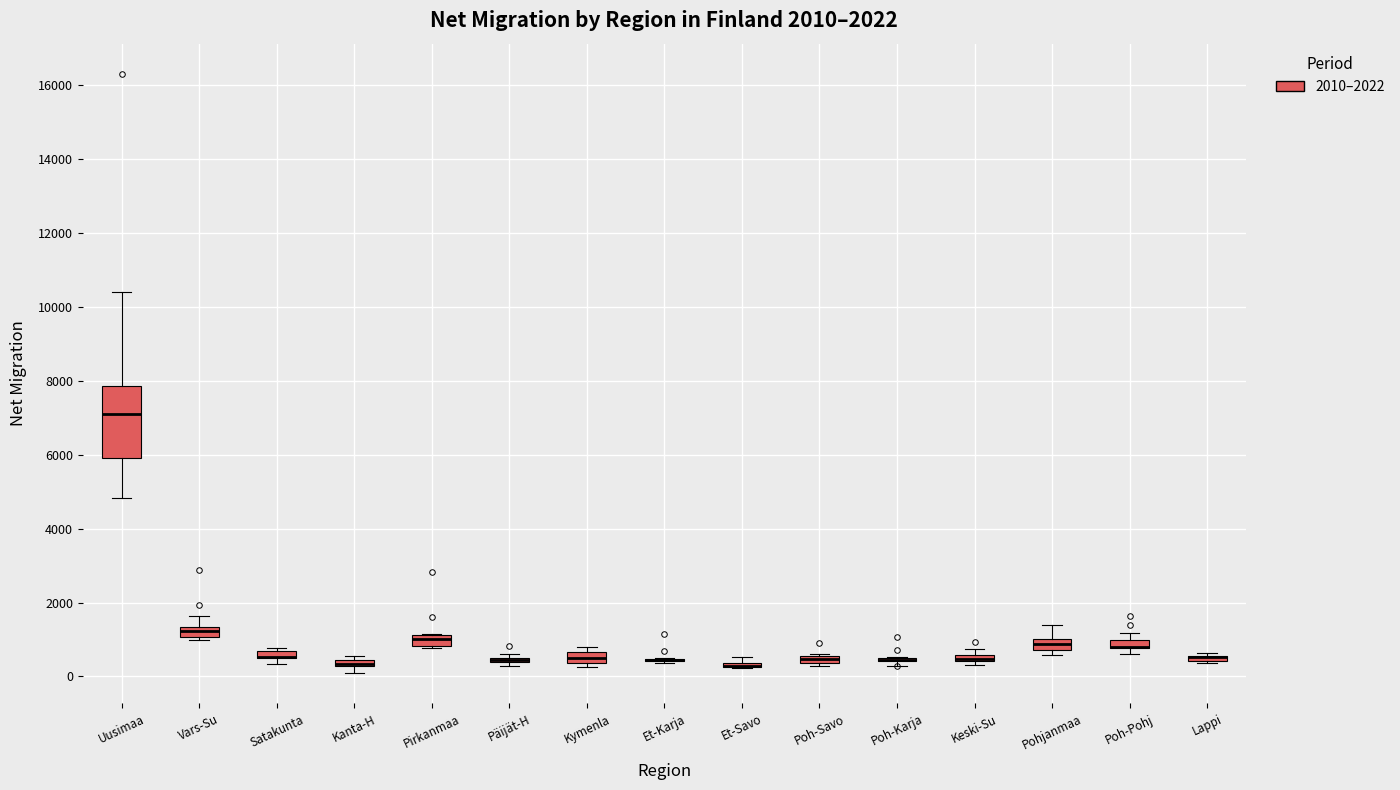

Which box is the tallest, from its lower edge to its upper edge?

Uusimaa